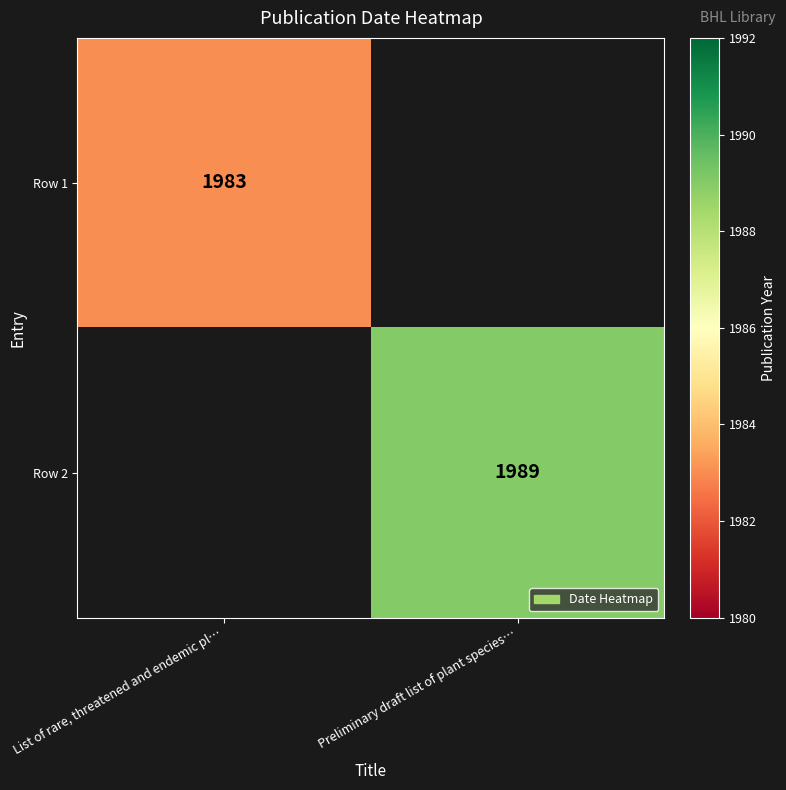

The Row 1 series shows 1317 at List of rare, threatened and endemic pl…. True or false?

False